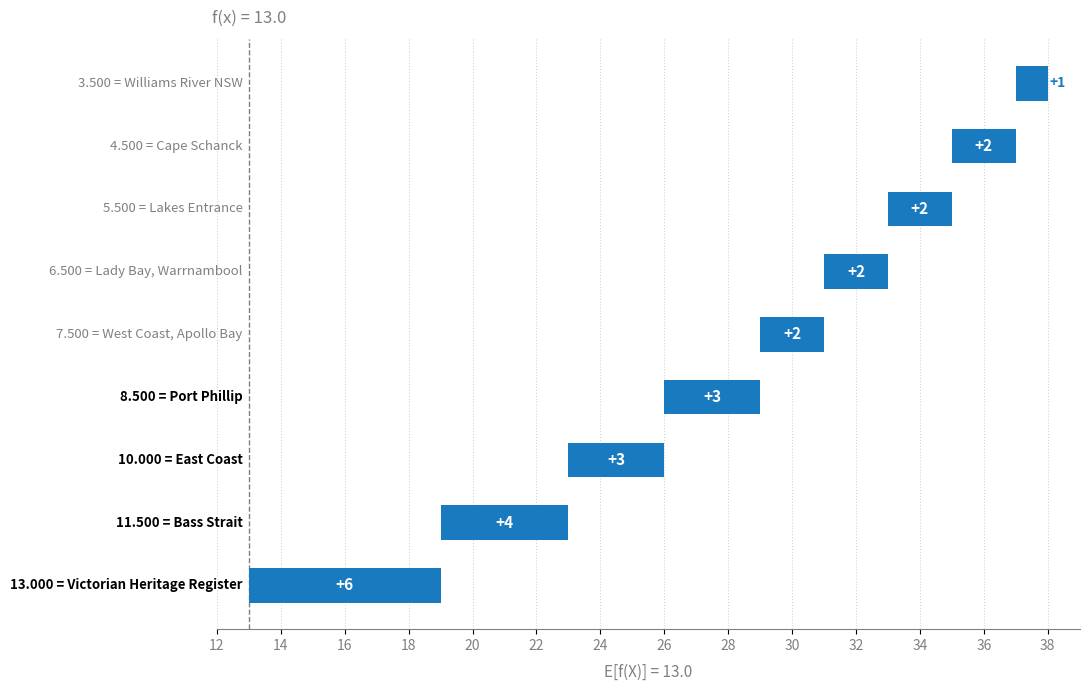

What is the value of the 4th bar from the left?

3